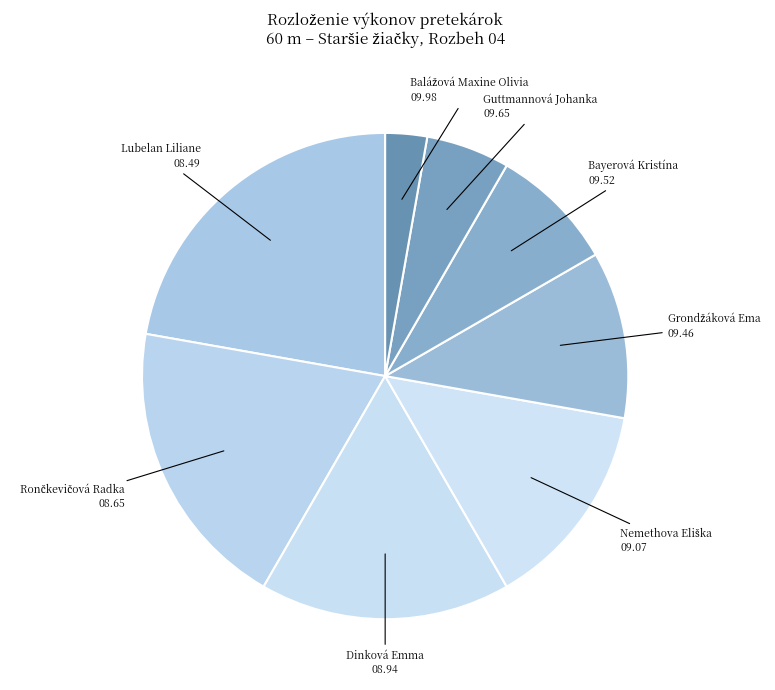

How many segments does this pie chart have?

8